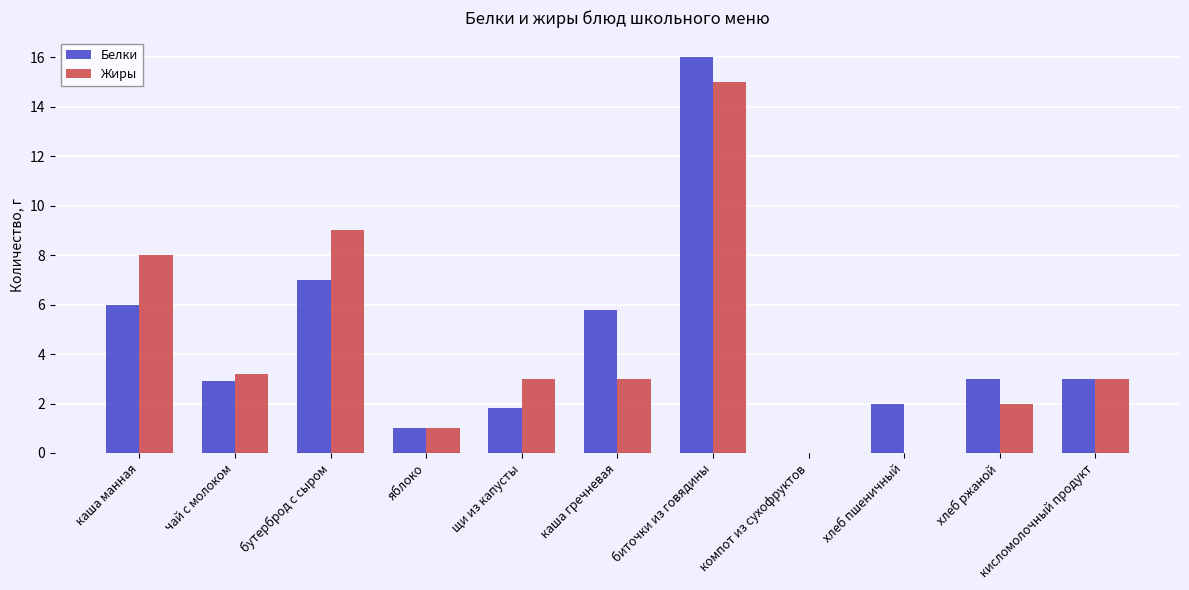

Which series changed the most between чай с молоком and яблоко?

Жиры